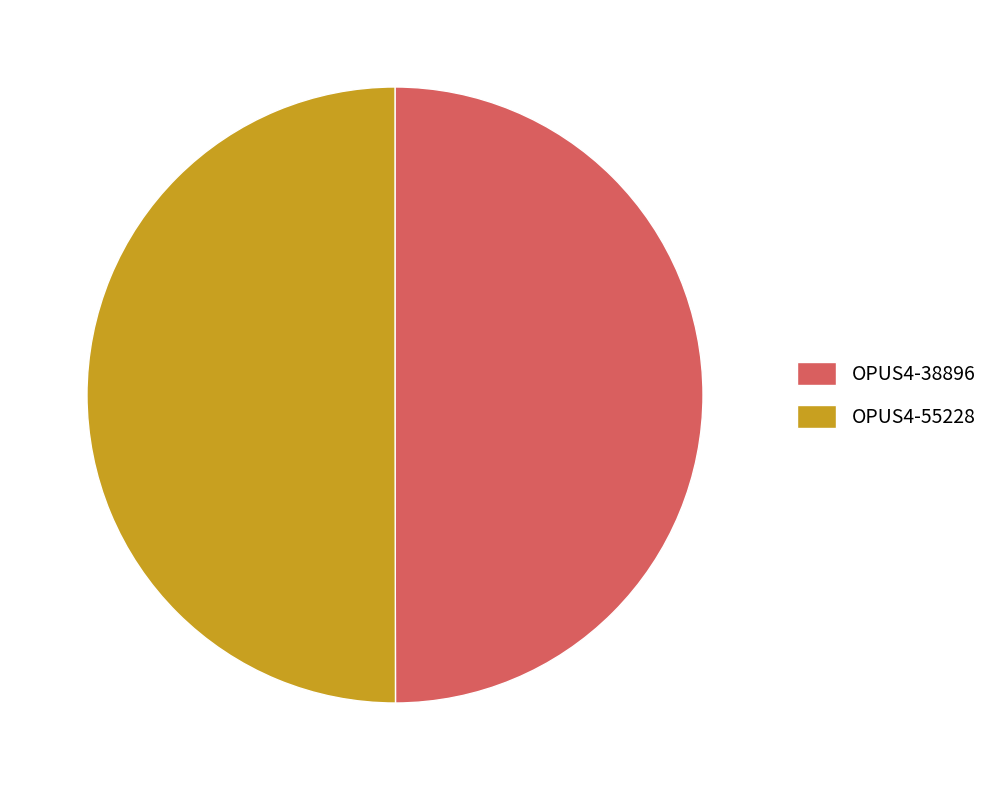

The OPUS4-38896 slice represents 50% of the pie. True or false?

True